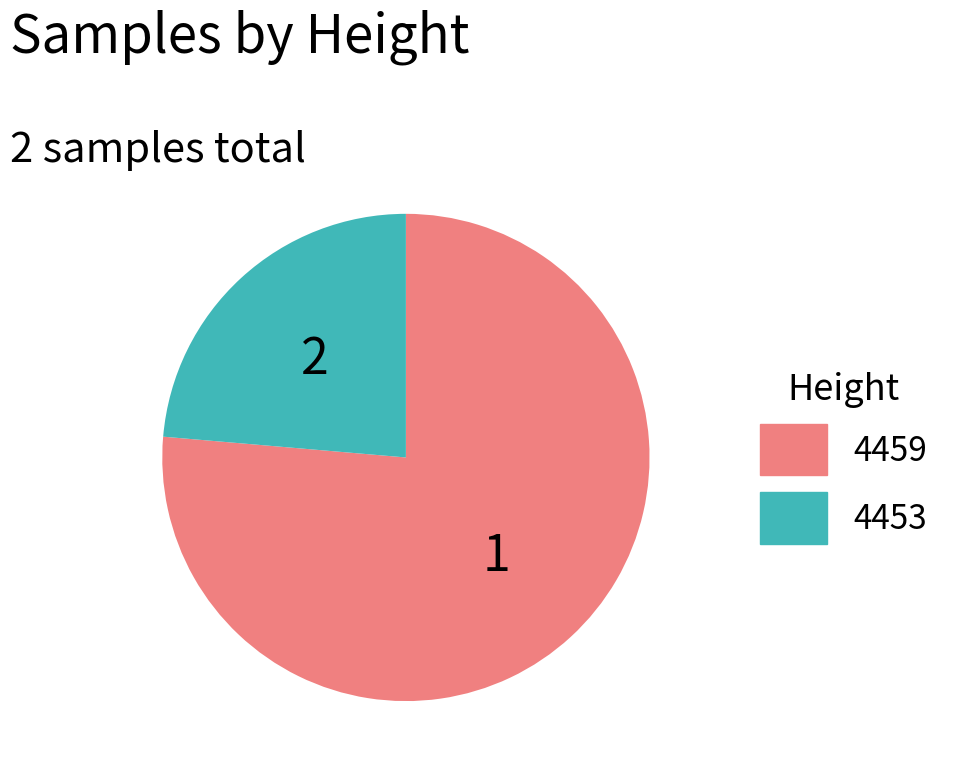

Which slice represents more than half of the pie?

4459